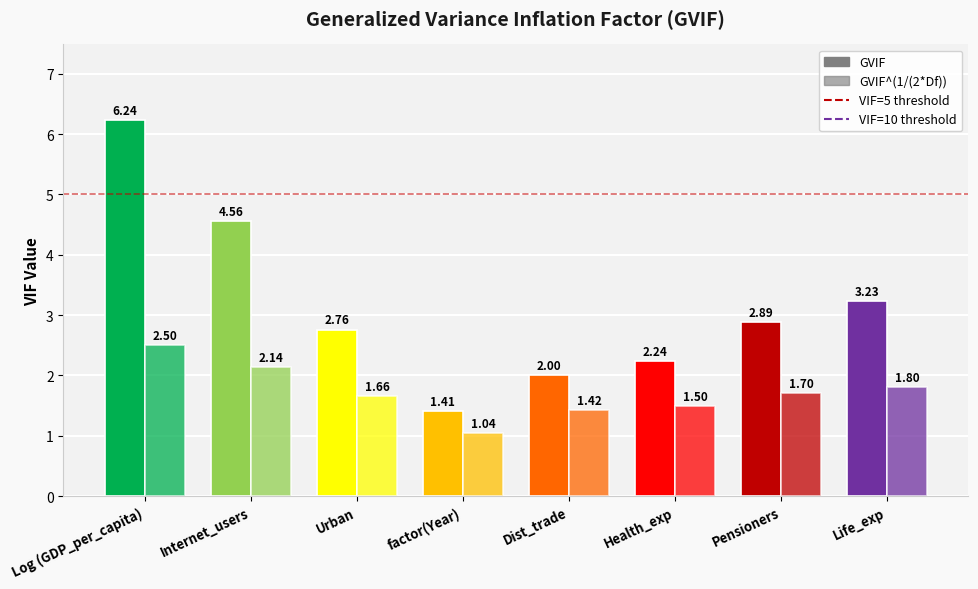

Does the chart contain stacked bars?

No